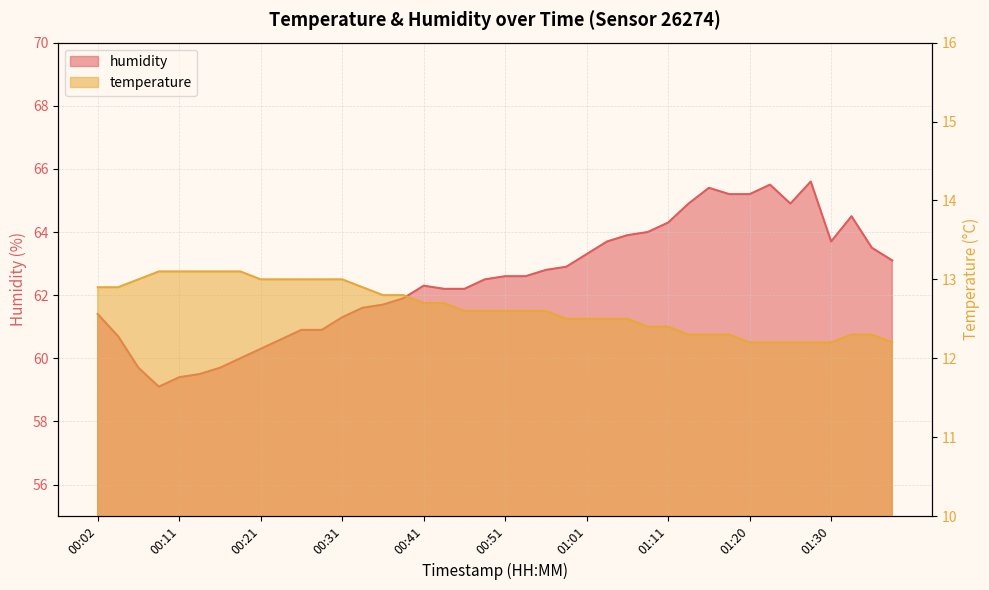

What is the average value of the temperature series?

12.6